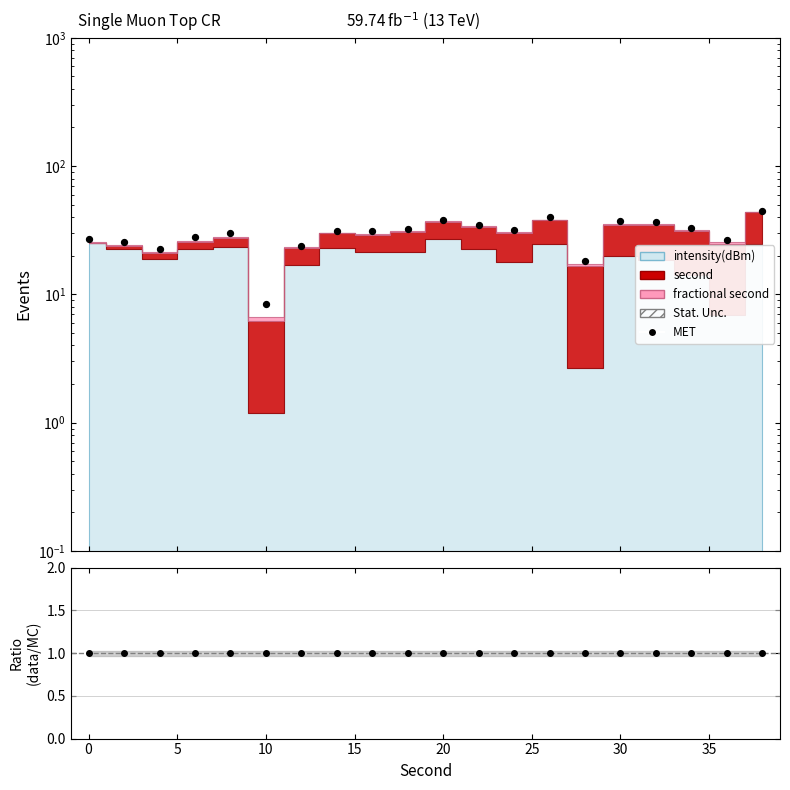

What is the change in value from 13 to 19?

+5.1